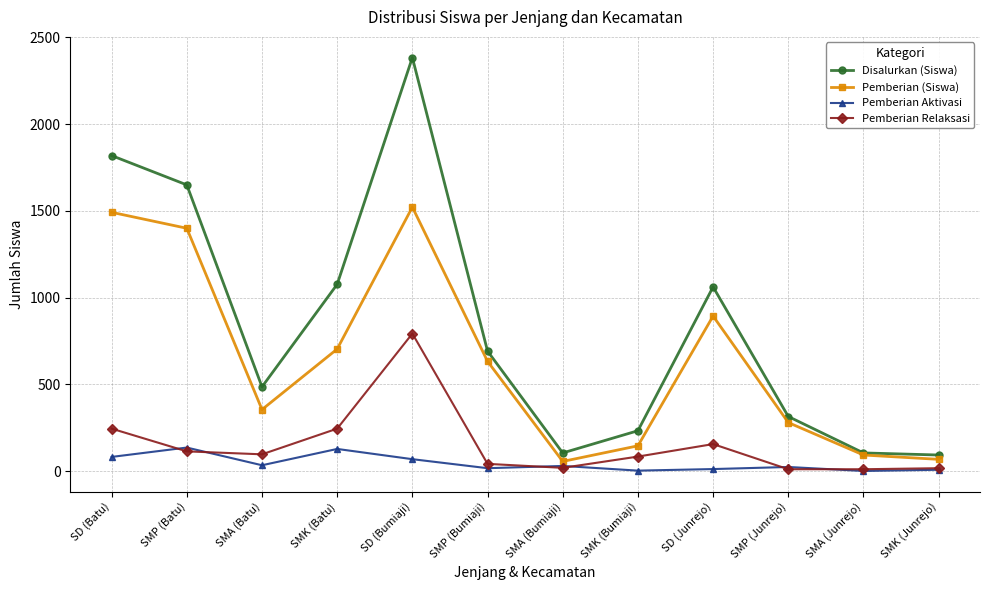

At which category does Pemberian (Siswa) reach its first local valley?

SMA (Batu)